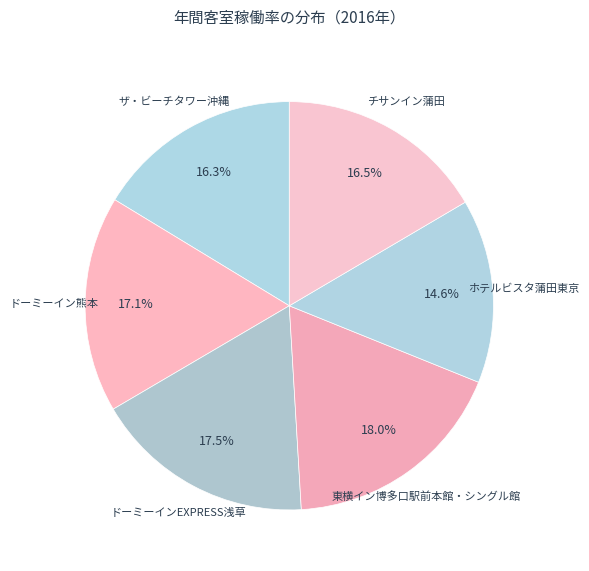

Is it true that チサンイン蒲田 is 23% of the pie?

False